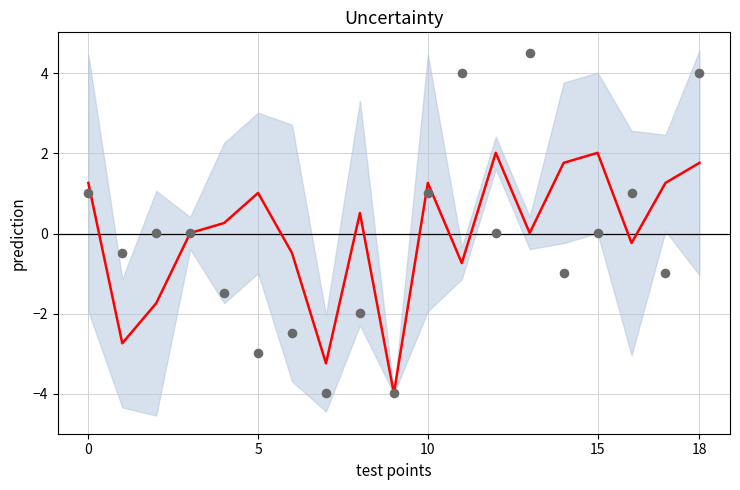

Which series has the largest Y range (max minus min)?

observations